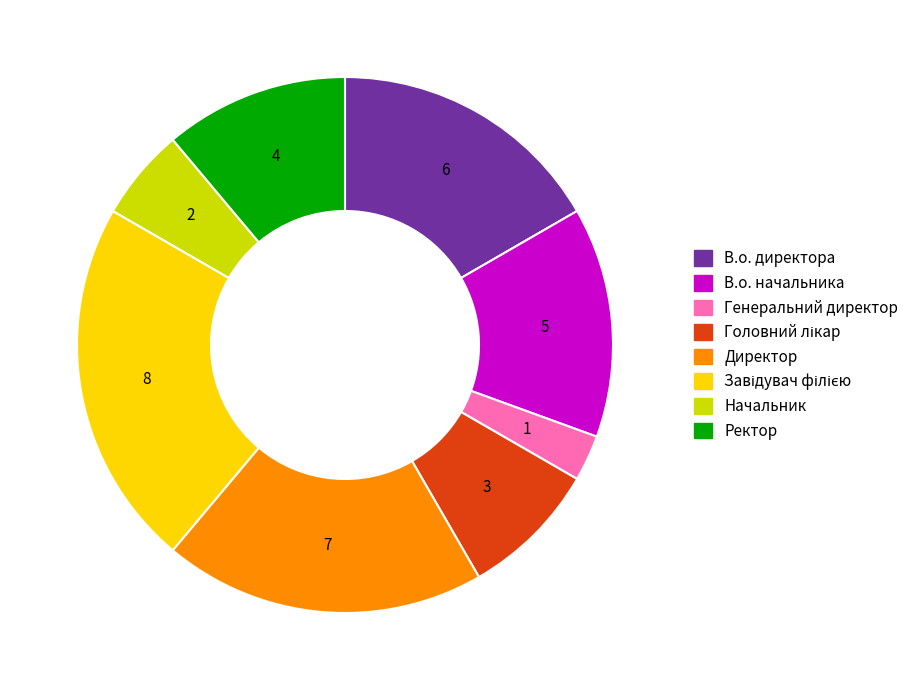

Approximately how many times larger is the value at В.о. директора compared to Генеральний директор?

6.0